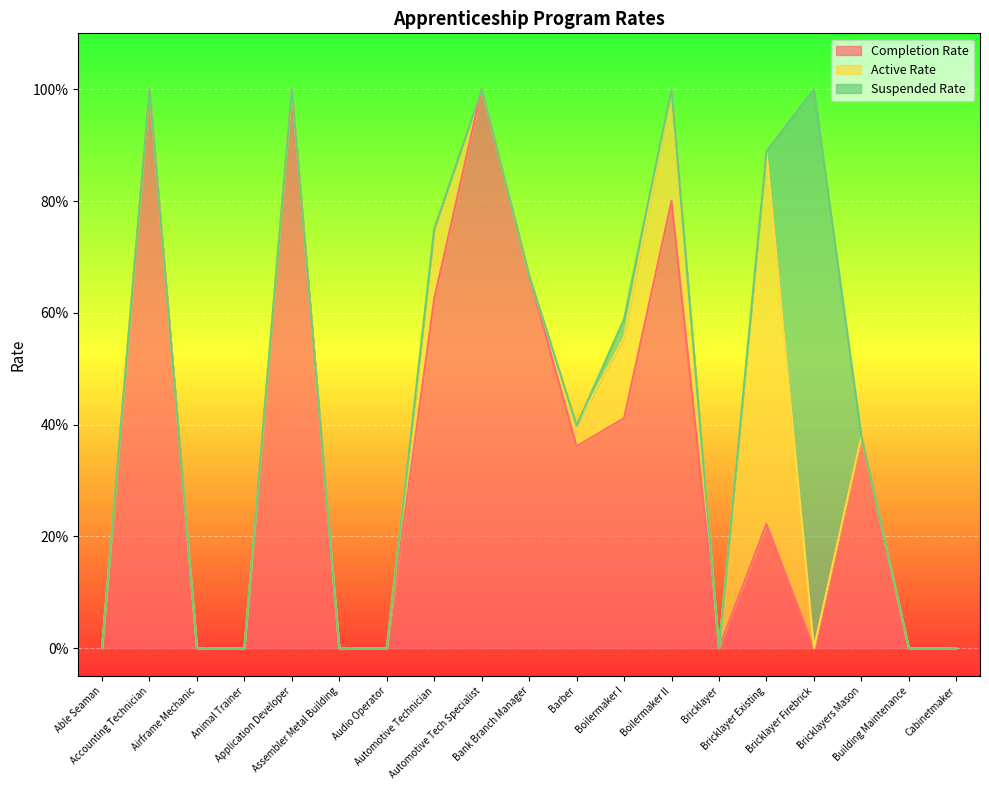

At which category does the chart reach its minimum across all series?

Able Seaman